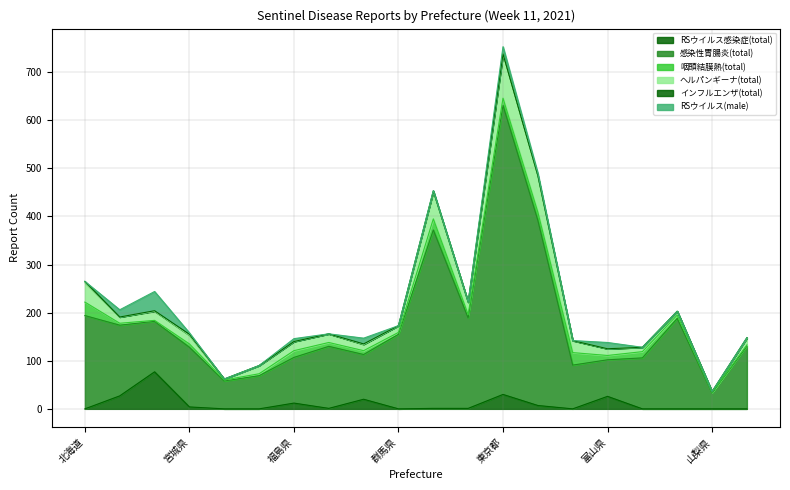

At which label does 感染性胃腸炎(total) reach its peak?

東京都